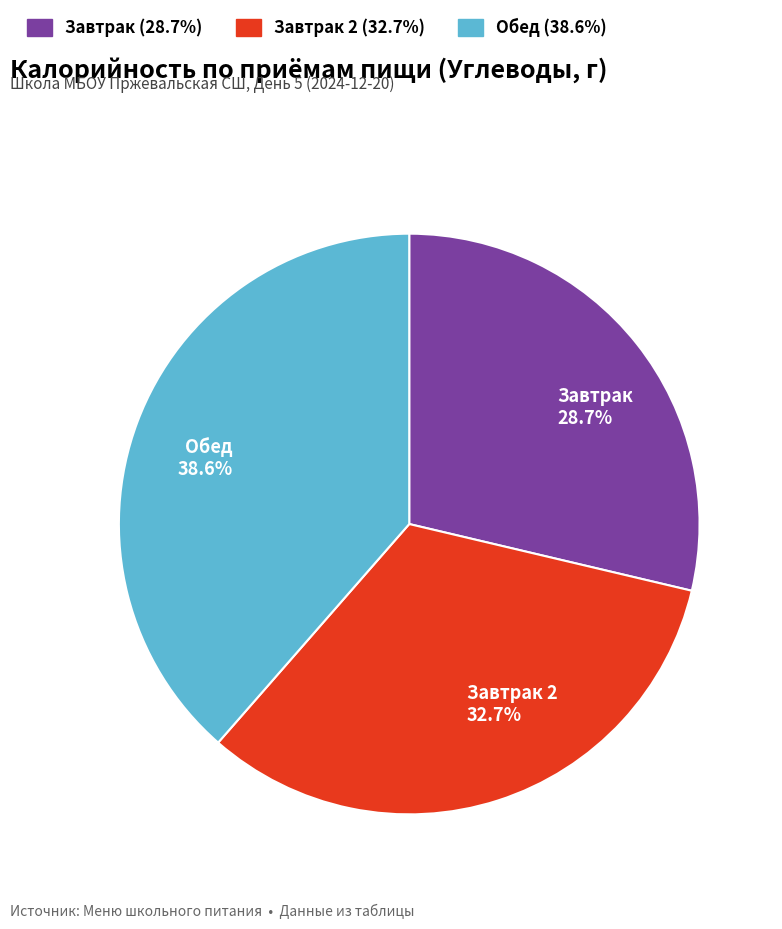

Does any single category account for the majority?

No